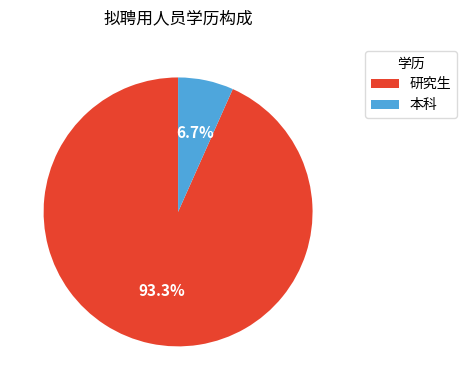

Is the sum of 研究生 and 本科 greater than half?

Yes